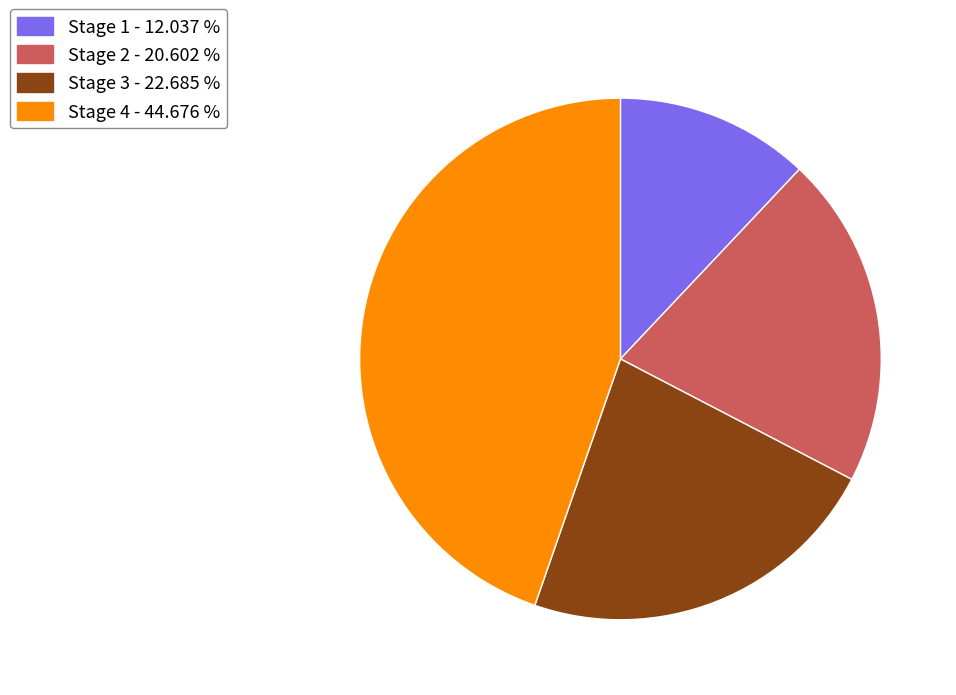

Which slice is the largest?

Stage 4